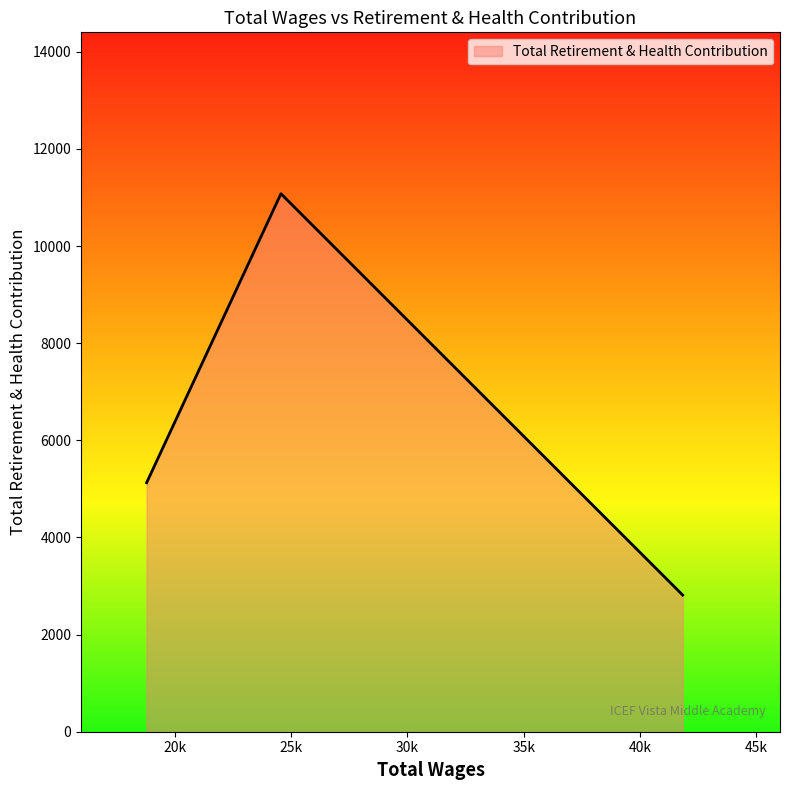

What is the minimum value shown in the chart?

2814